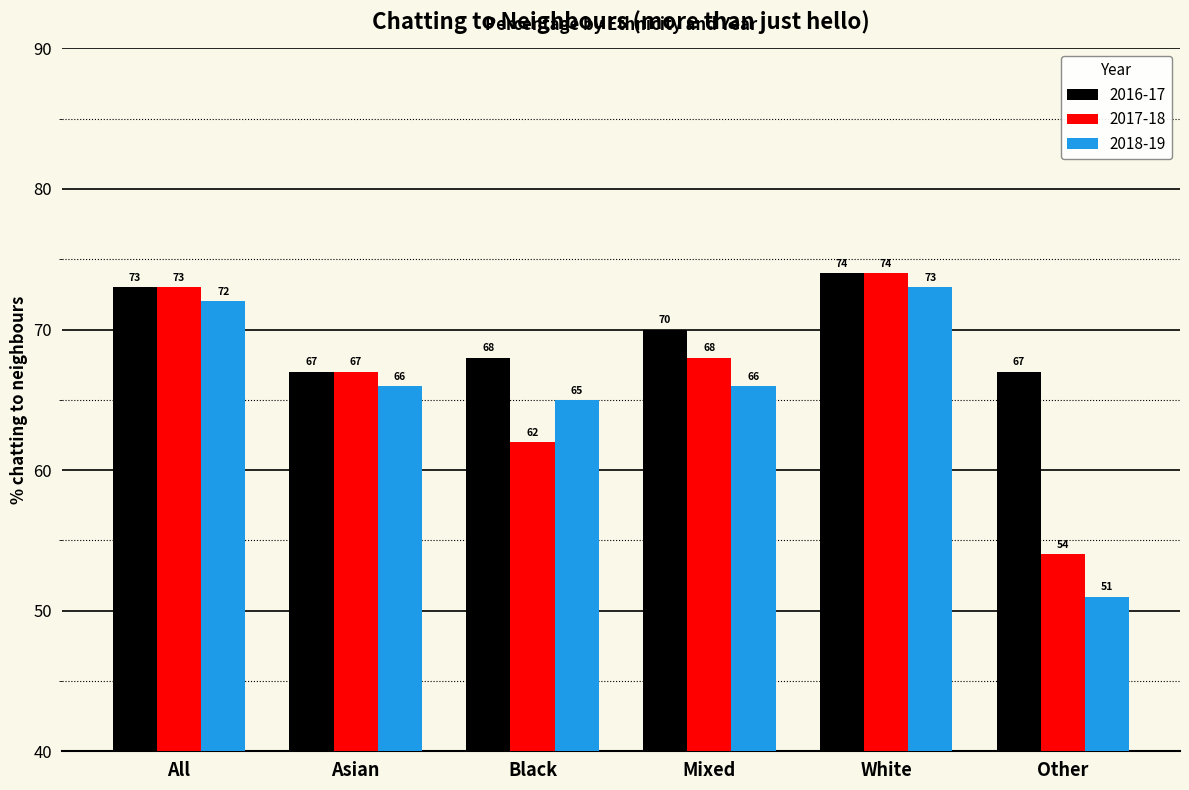

The 2016-17 series shows 100 at All. True or false?

False